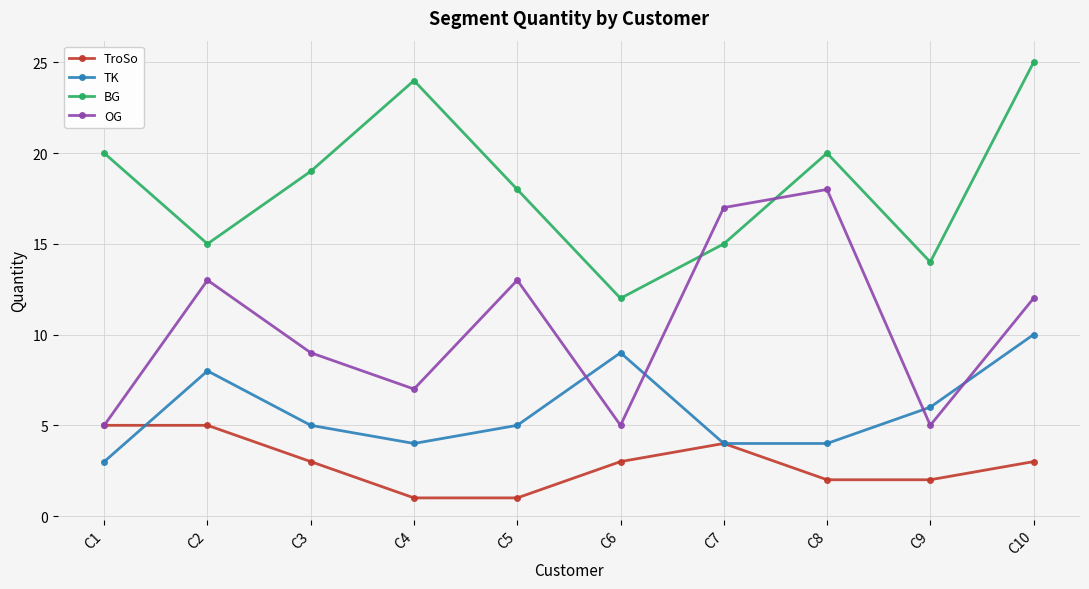

Reading right to left, list all the values displayed in this chart.

TroSo: C10=3	C9=2	C8=2	C7=4	C6=3	C5=1	C4=1	C3=3	C2=5	C1=5
TK: C10=10	C9=6	C8=4	C7=4	C6=9	C5=5	C4=4	C3=5	C2=8	C1=3
BG: C10=25	C9=14	C8=20	C7=15	C6=12	C5=18	C4=24	C3=19	C2=15	C1=20
OG: C10=12	C9=5	C8=18	C7=17	C6=5	C5=13	C4=7	C3=9	C2=13	C1=5